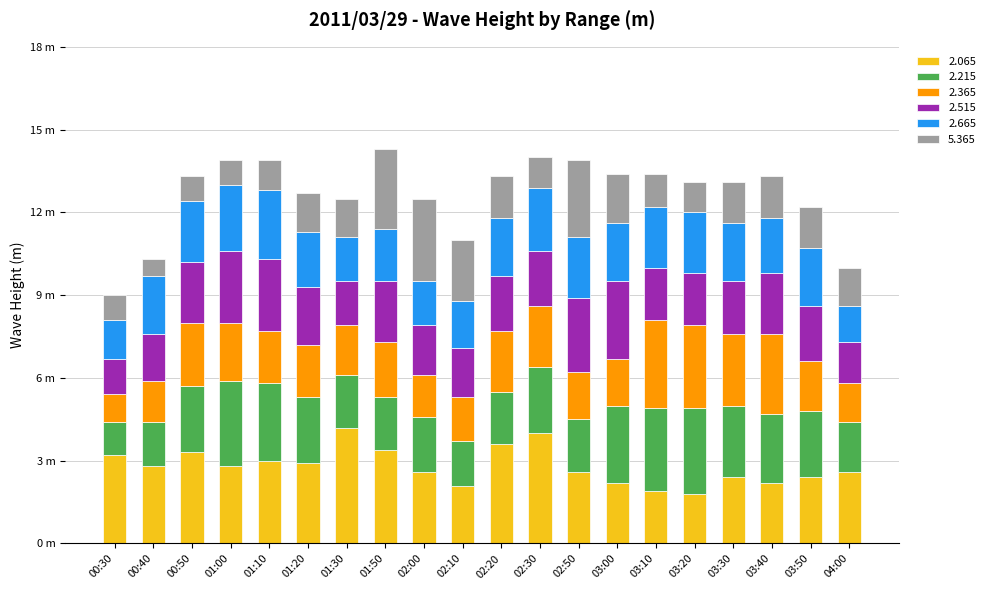

What are all the series names shown in the legend?

2.065, 2.215, 2.365, 2.515, 2.665, 5.365